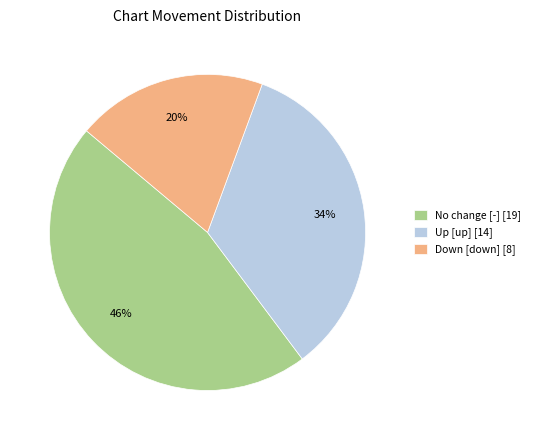

Which slice is the smallest?

Down [down] [8]